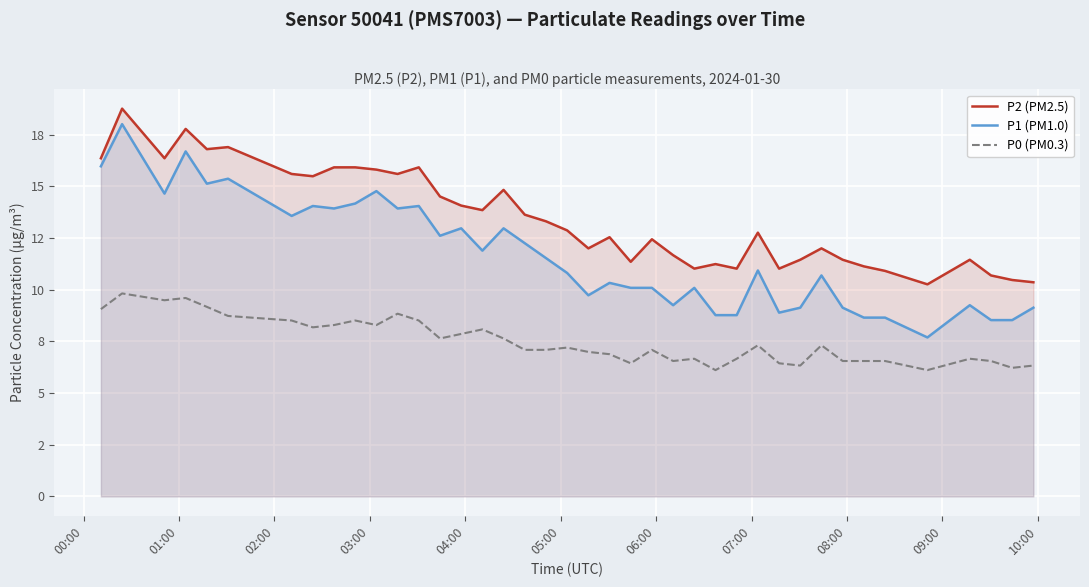

What position from the left is 10:00?

11